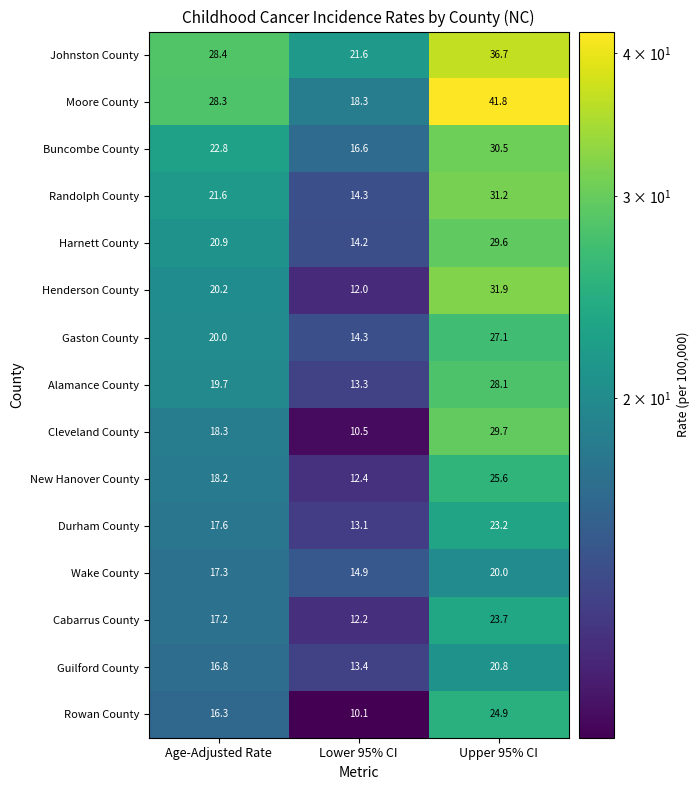

The Cleveland County series shows 7.0 at Lower 95% CI. True or false?

False